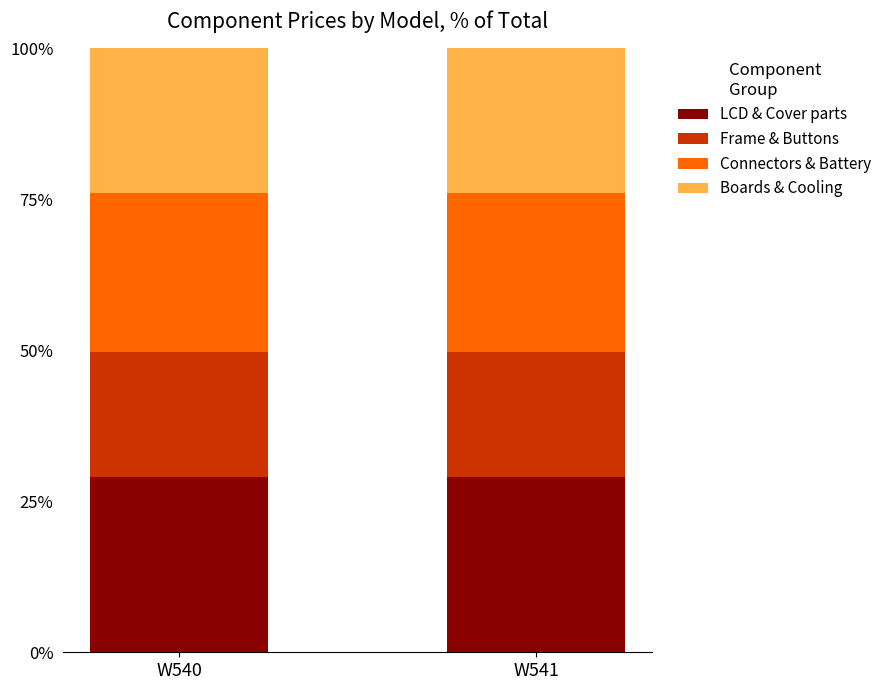

Reading left to right, what are the values for LCD & Cover parts?

29.1	29.1